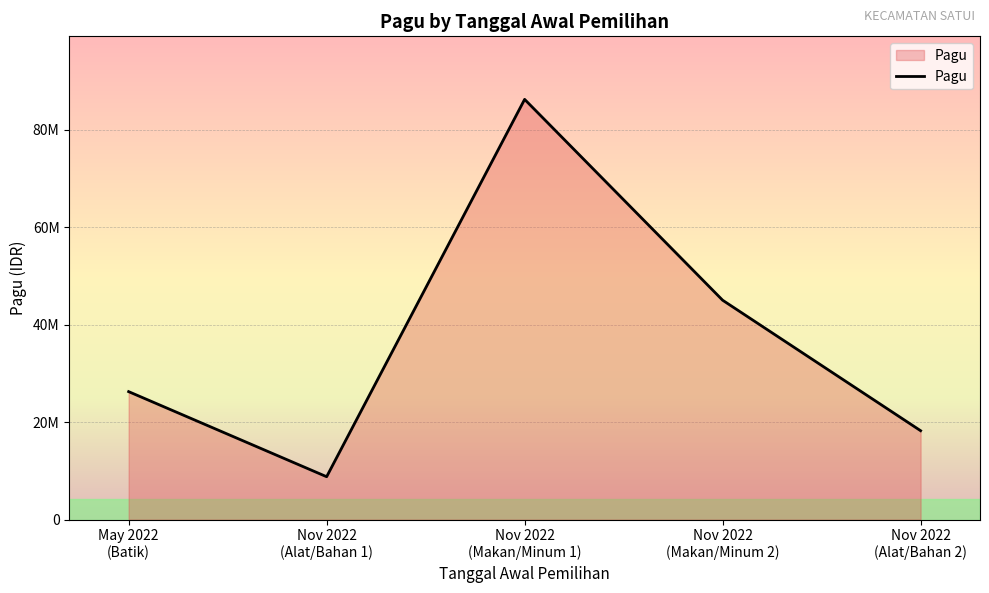

What is the label of the 4th point from the left?

Nov 2022
(Makan/Minum 2)